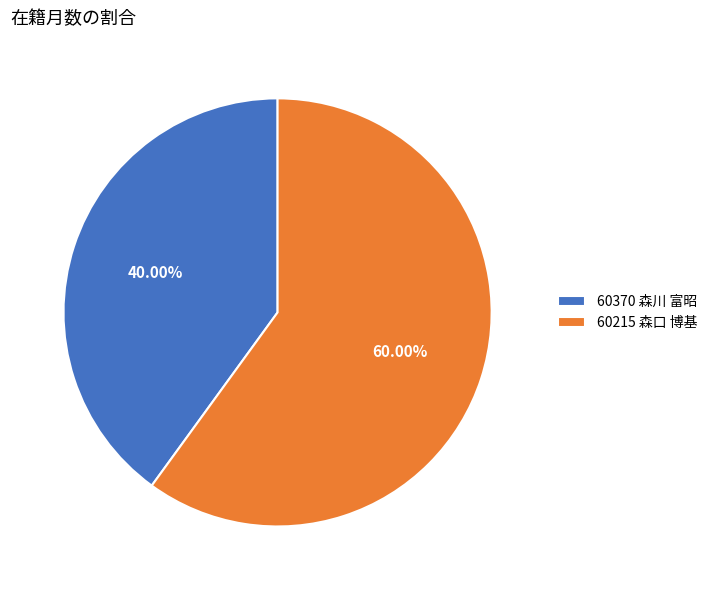

What percentage is the 60370 森川 富昭 slice, to the nearest percent?

40%